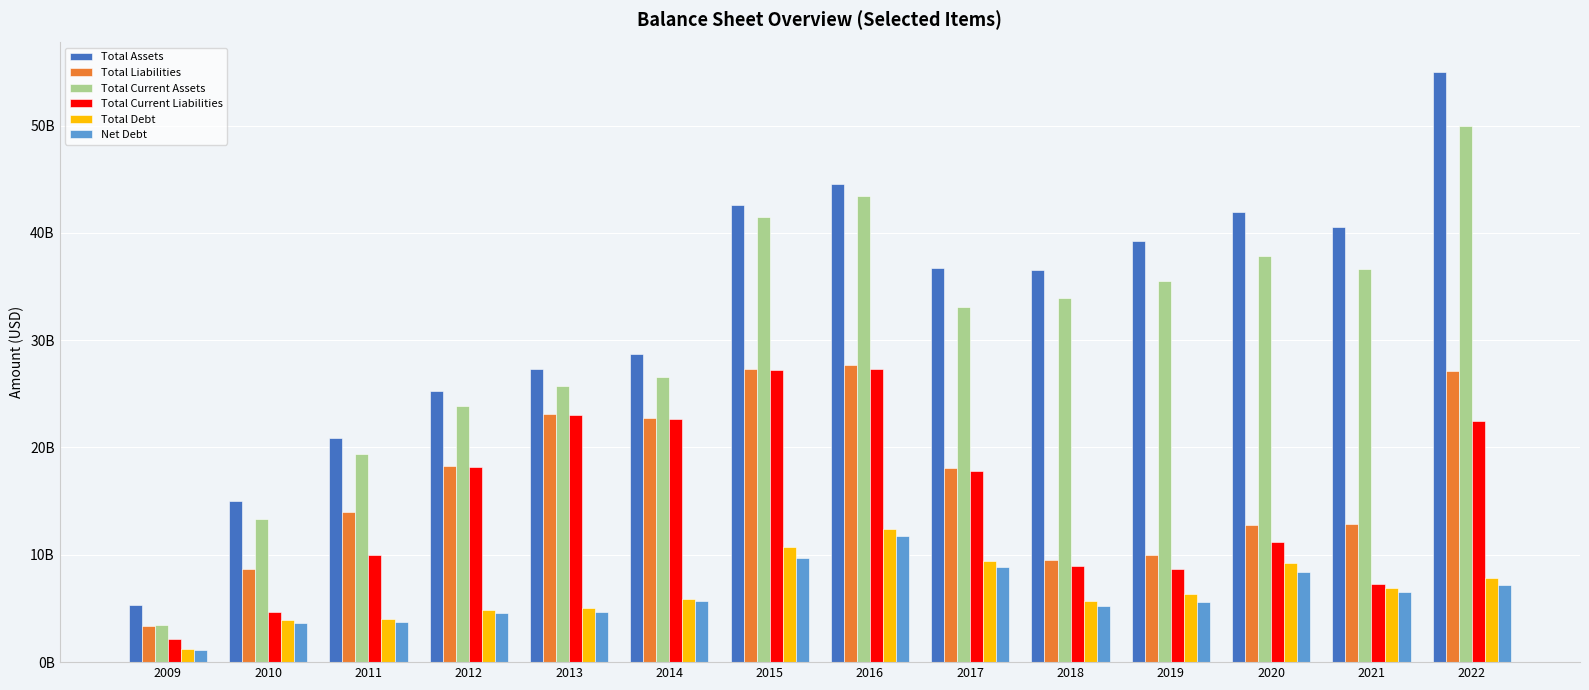

What are all the series names shown in the legend?

Total Assets, Total Liabilities, Total Current Assets, Total Current Liabilities, Total Debt, Net Debt